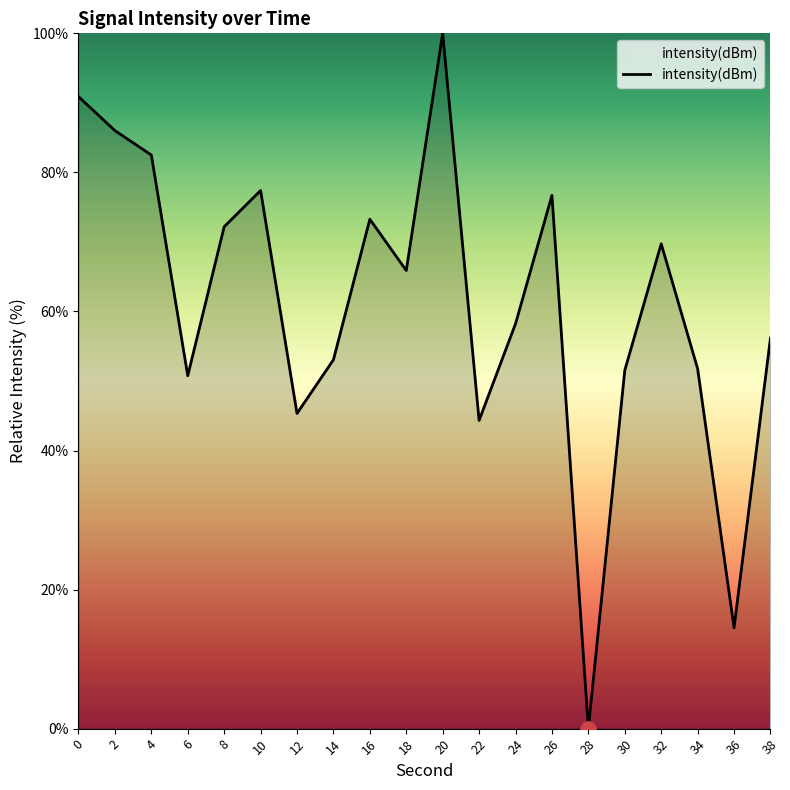

Which has a higher value, 38 or 28?

38